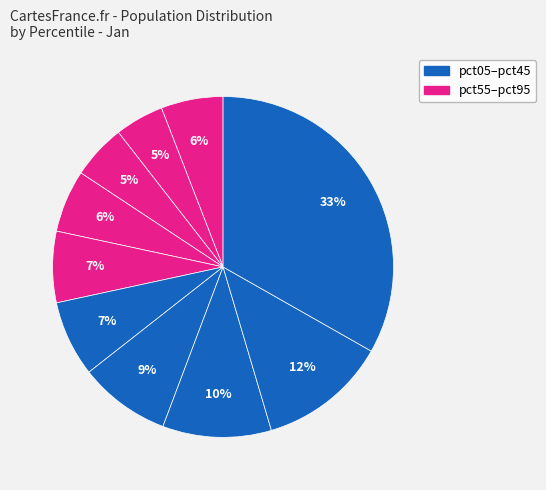

How many slices are in this pie chart?

10